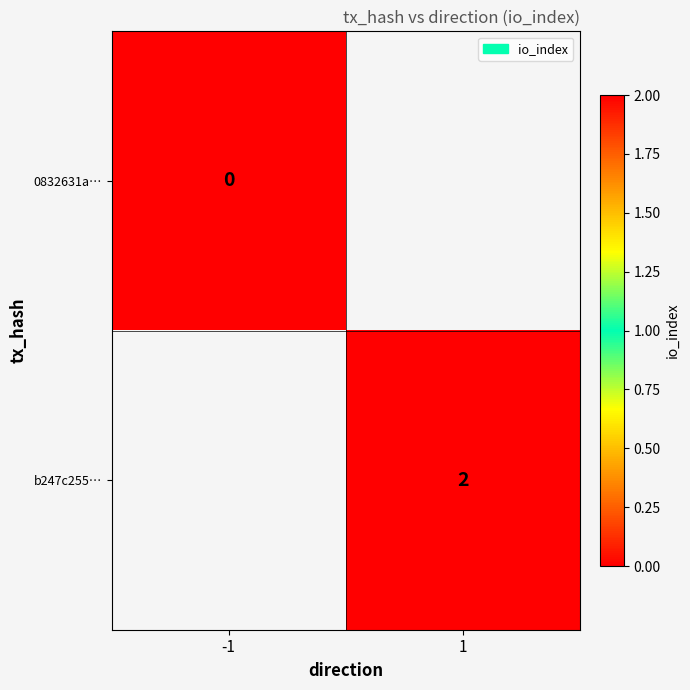

Which category has the lowest value across all series?

-1